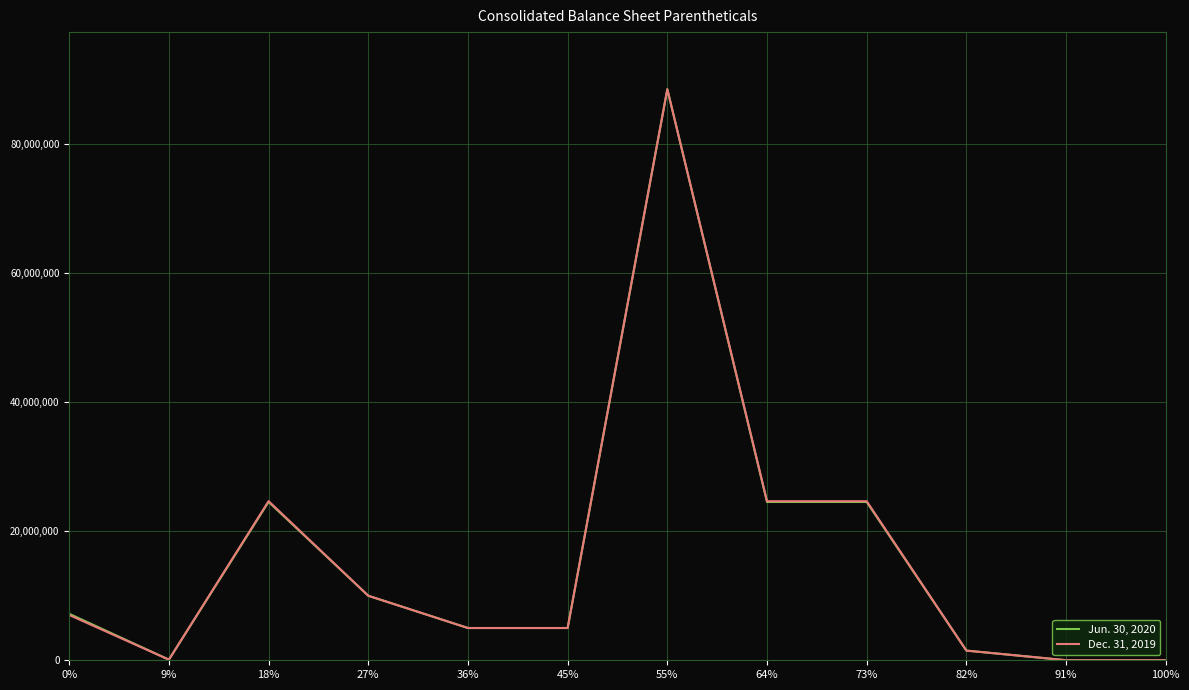

At 0%, list the series in order from largest to smallest.

Jun. 30, 2020, Dec. 31, 2019